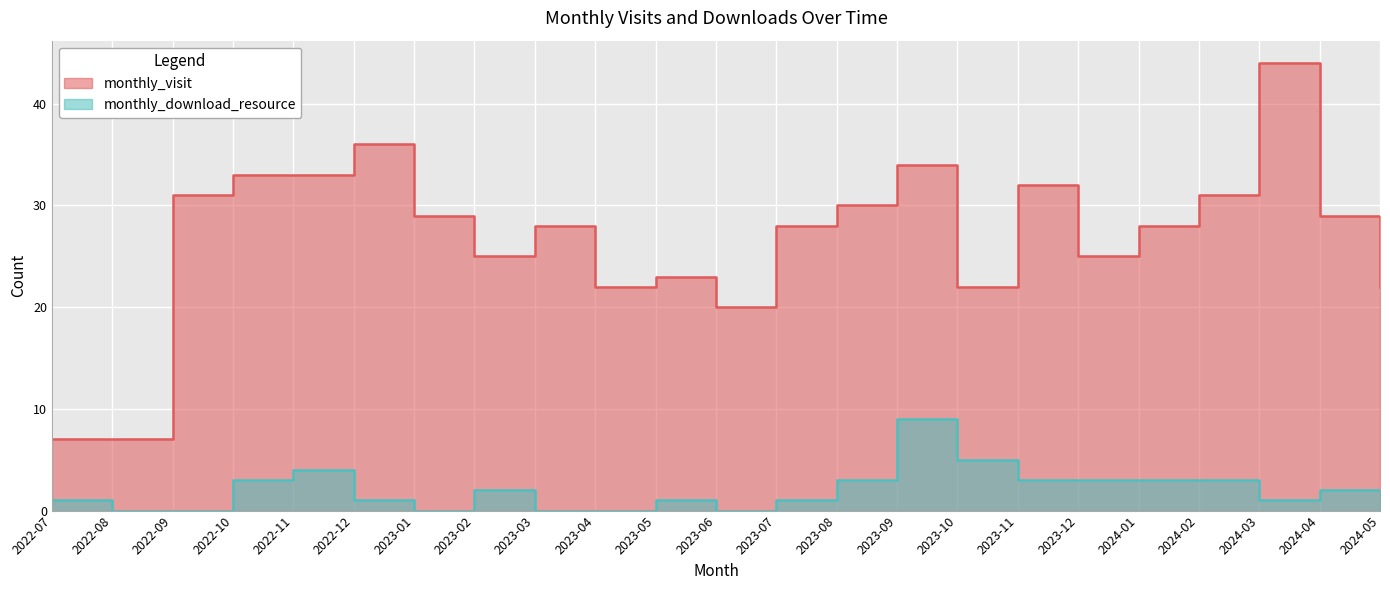

Between 2022-08 and 2023-03, which series saw the biggest shift?

monthly_visit